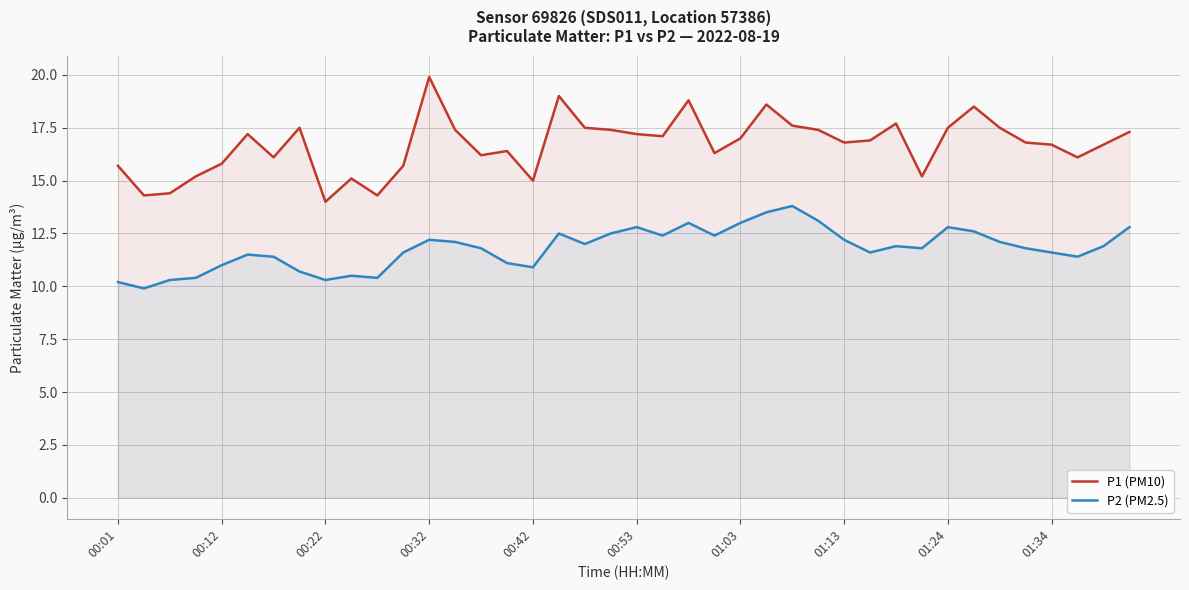

The value of P1 (PM10) at 34 is 27.1. True or false?

False